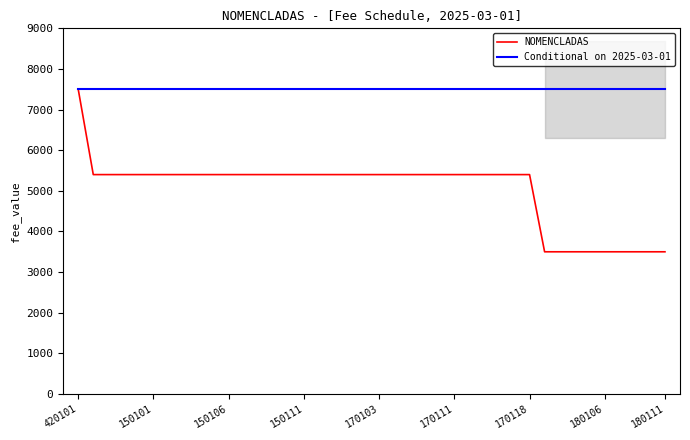

How many lines are shown in the chart?

2